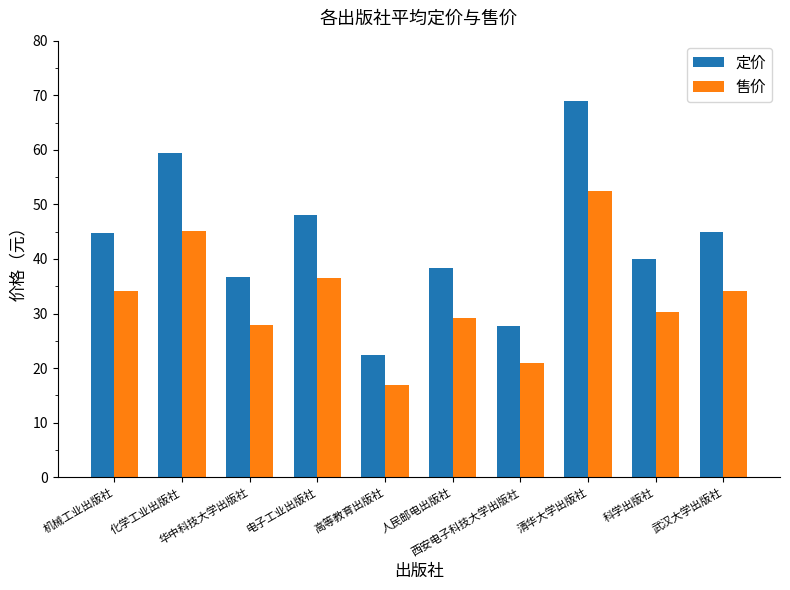

Rank the series by their average value, from lowest to highest.

售价, 定价